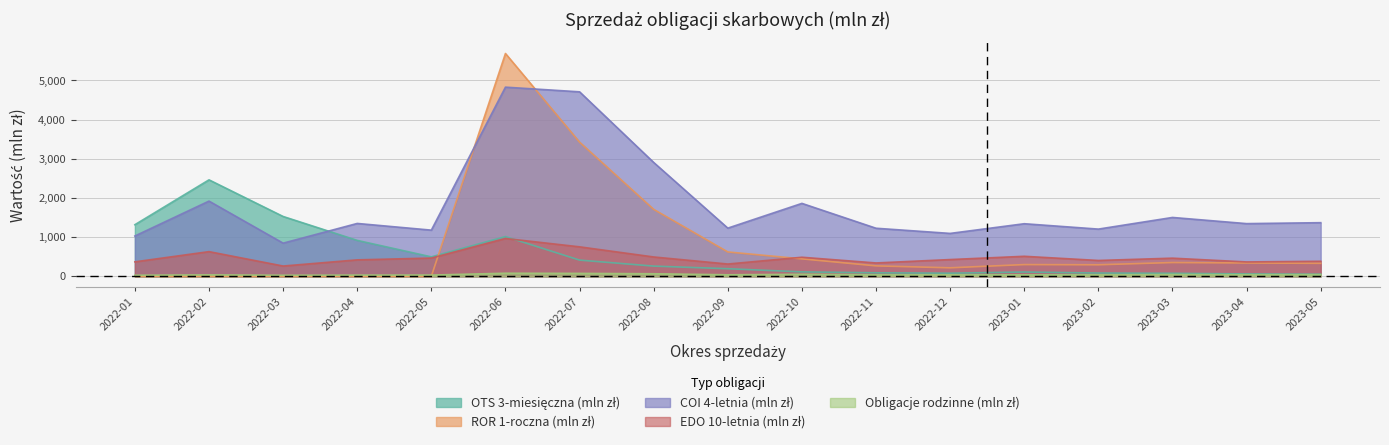

How many interior local peaks does the OTS 3-miesięczna (mln zł) series have?

3